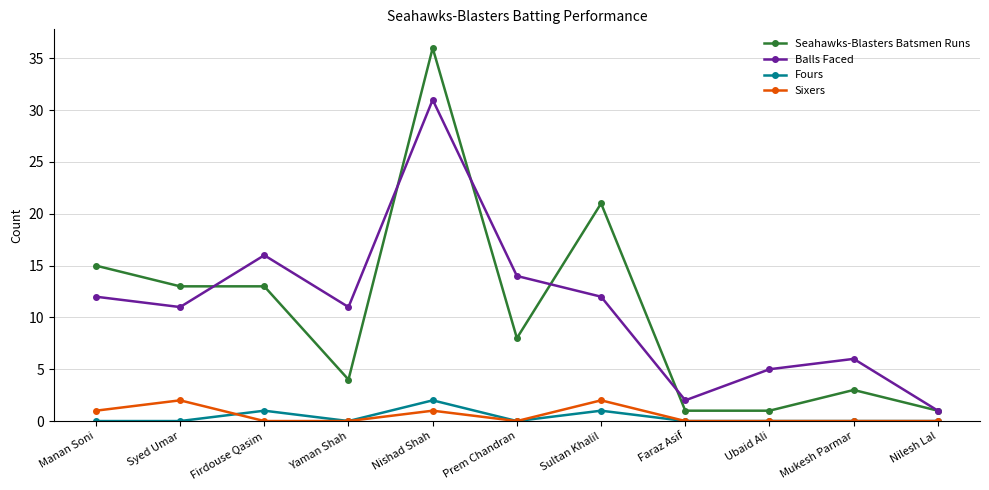

True or false: Balls Faced has a value of 7 at Ubaid Ali.

False